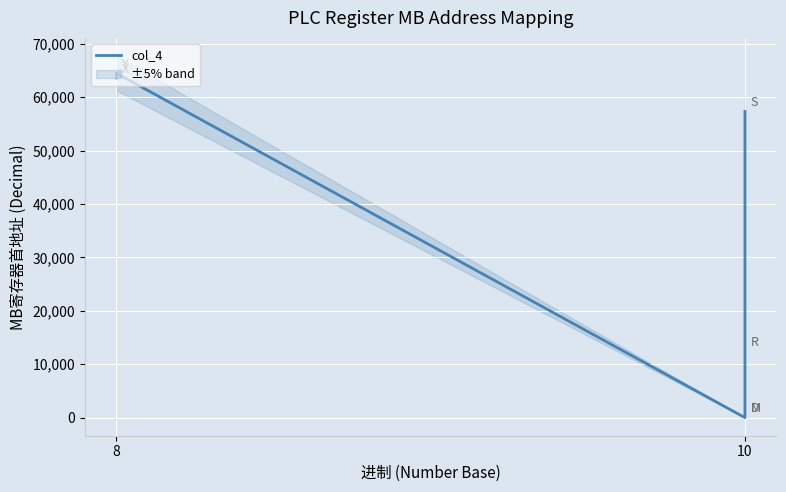

What is the maximum value shown in the chart?

64512